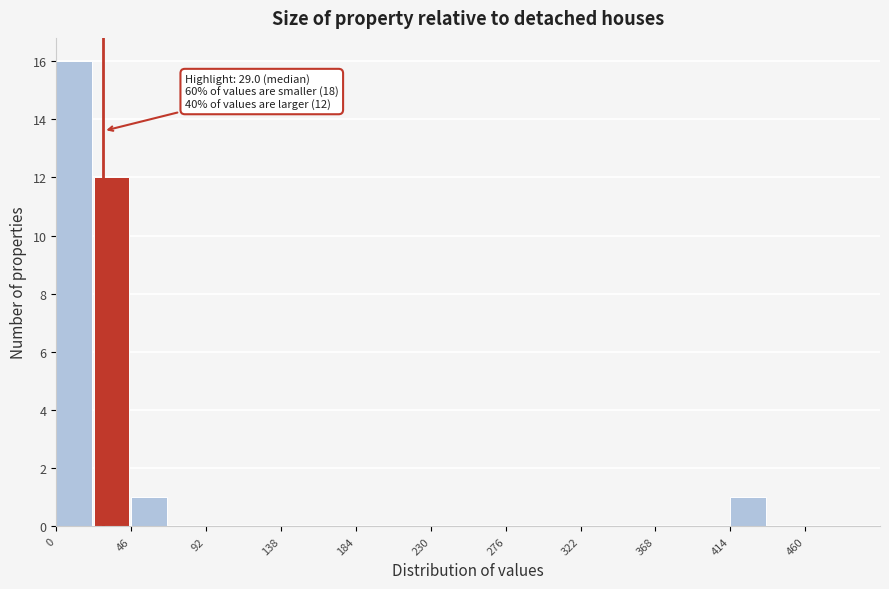

Over which range of the x-axis is the bar tallest?

0 to 23